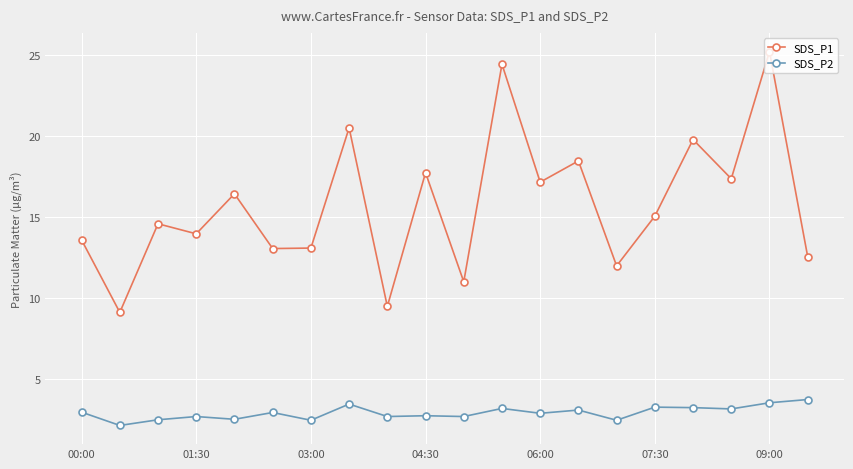

How many lines are shown in the chart?

2